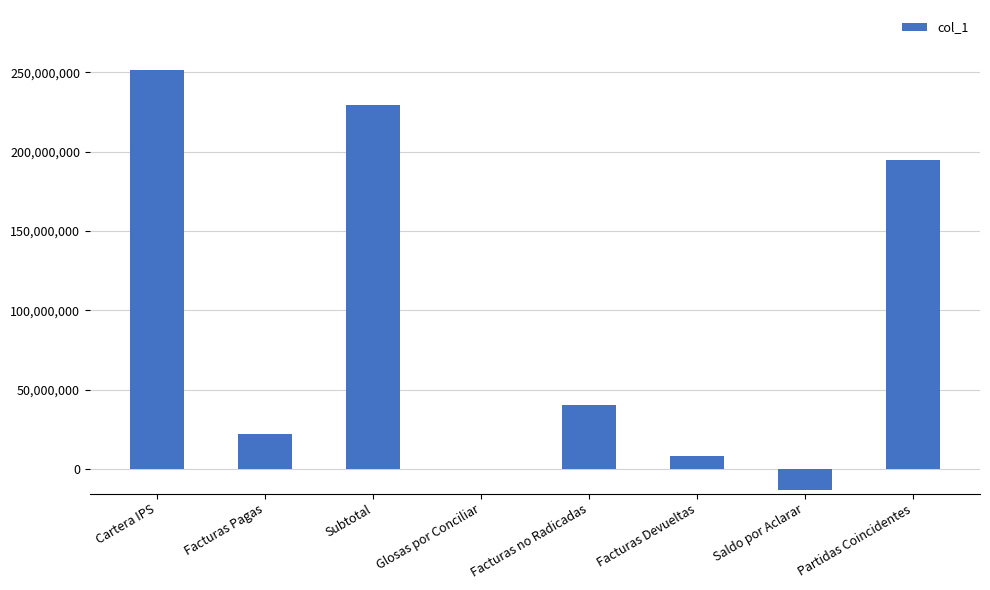

What is the sum of all values?

732259040